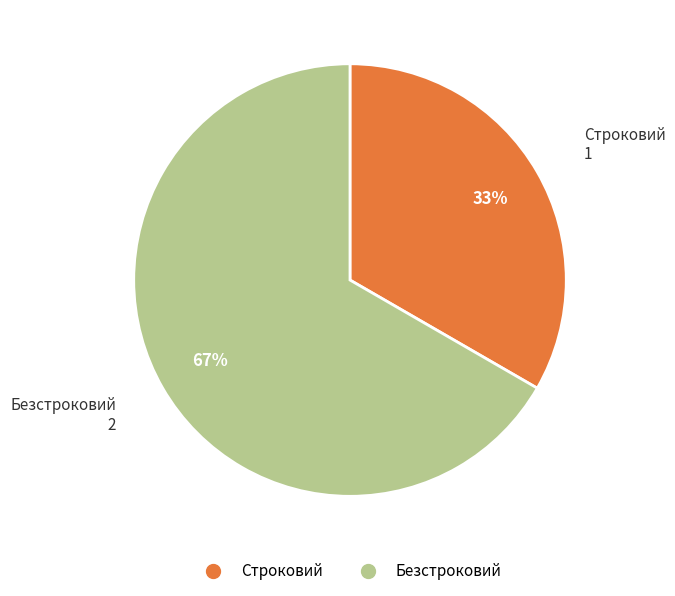

What is the majority slice?

Безстроковий